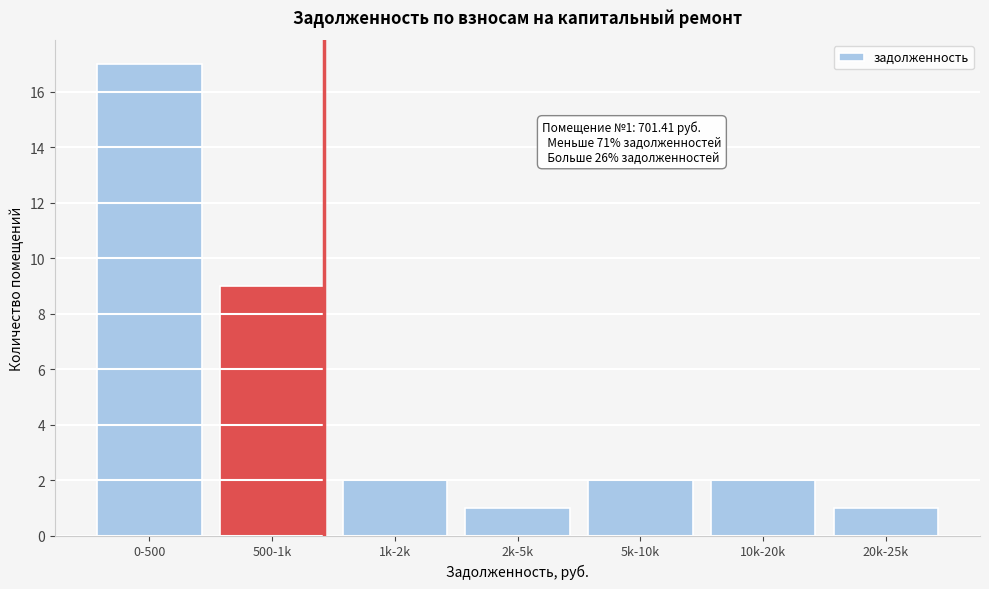

Reading left to right, transcribe all the data shown in this chart.

17	9	2	1	2	2	1